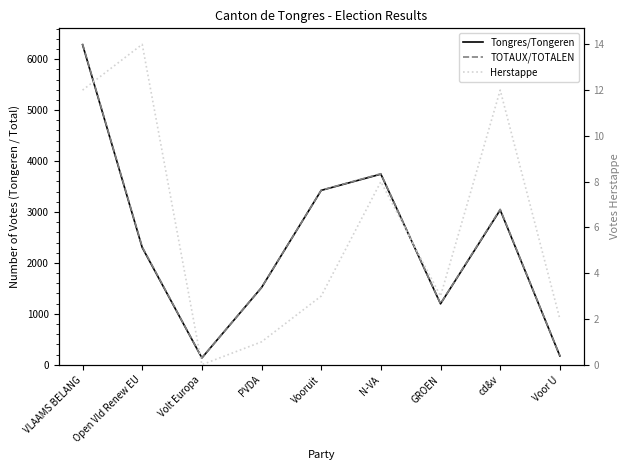

How many categories are shown in the chart?

9